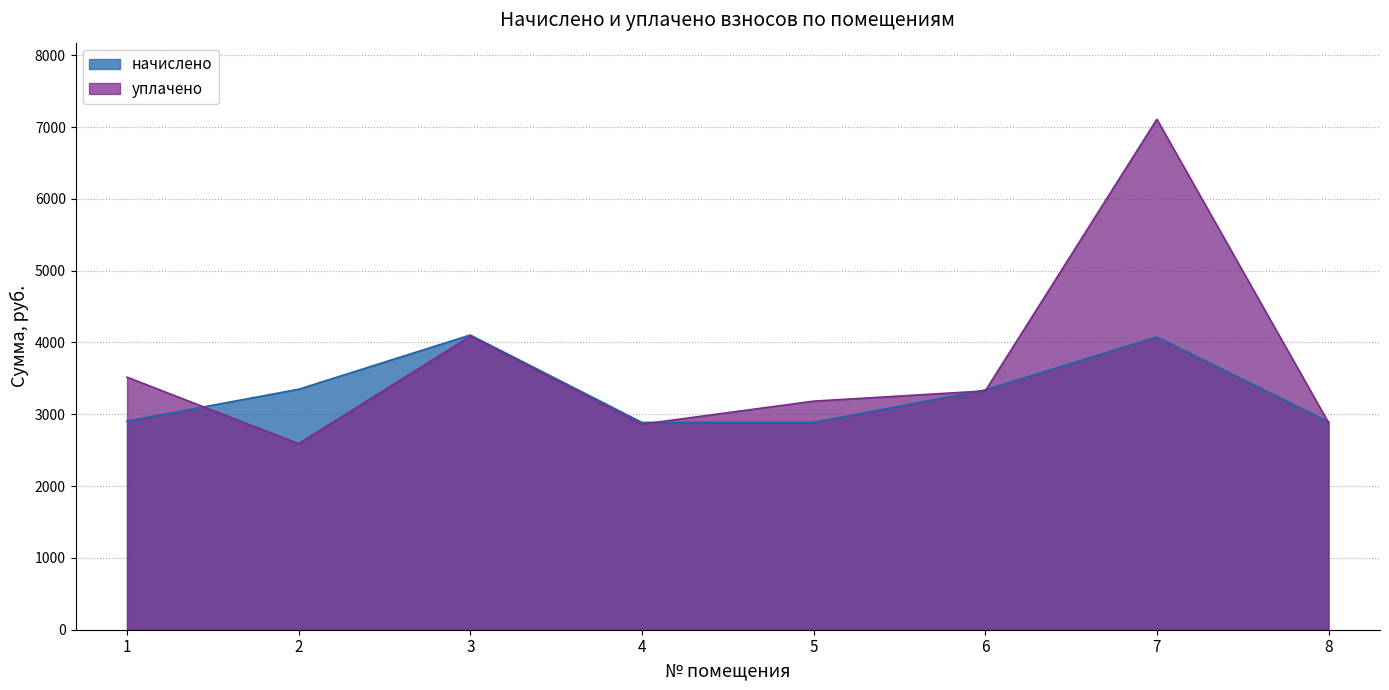

Which series has the largest range (max minus min)?

уплачено